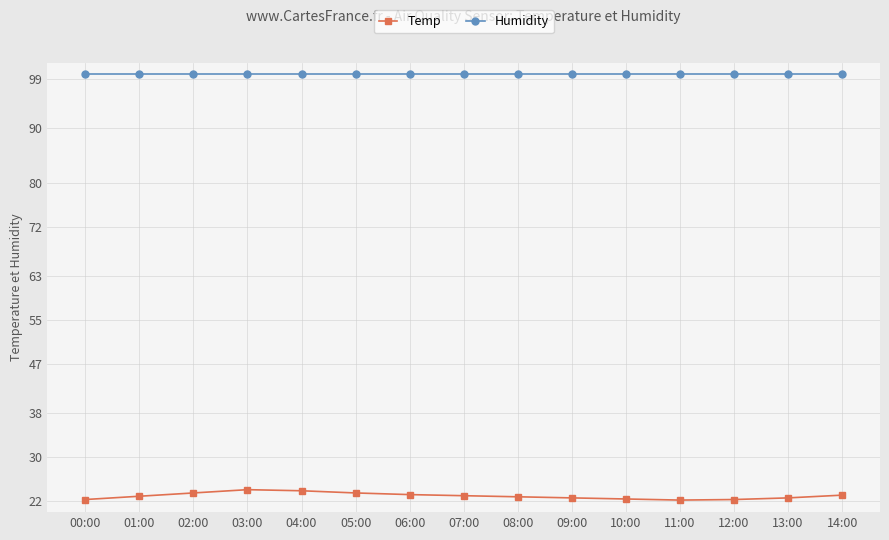

What is the value of the Temp point at the 14th from the left?

22.6